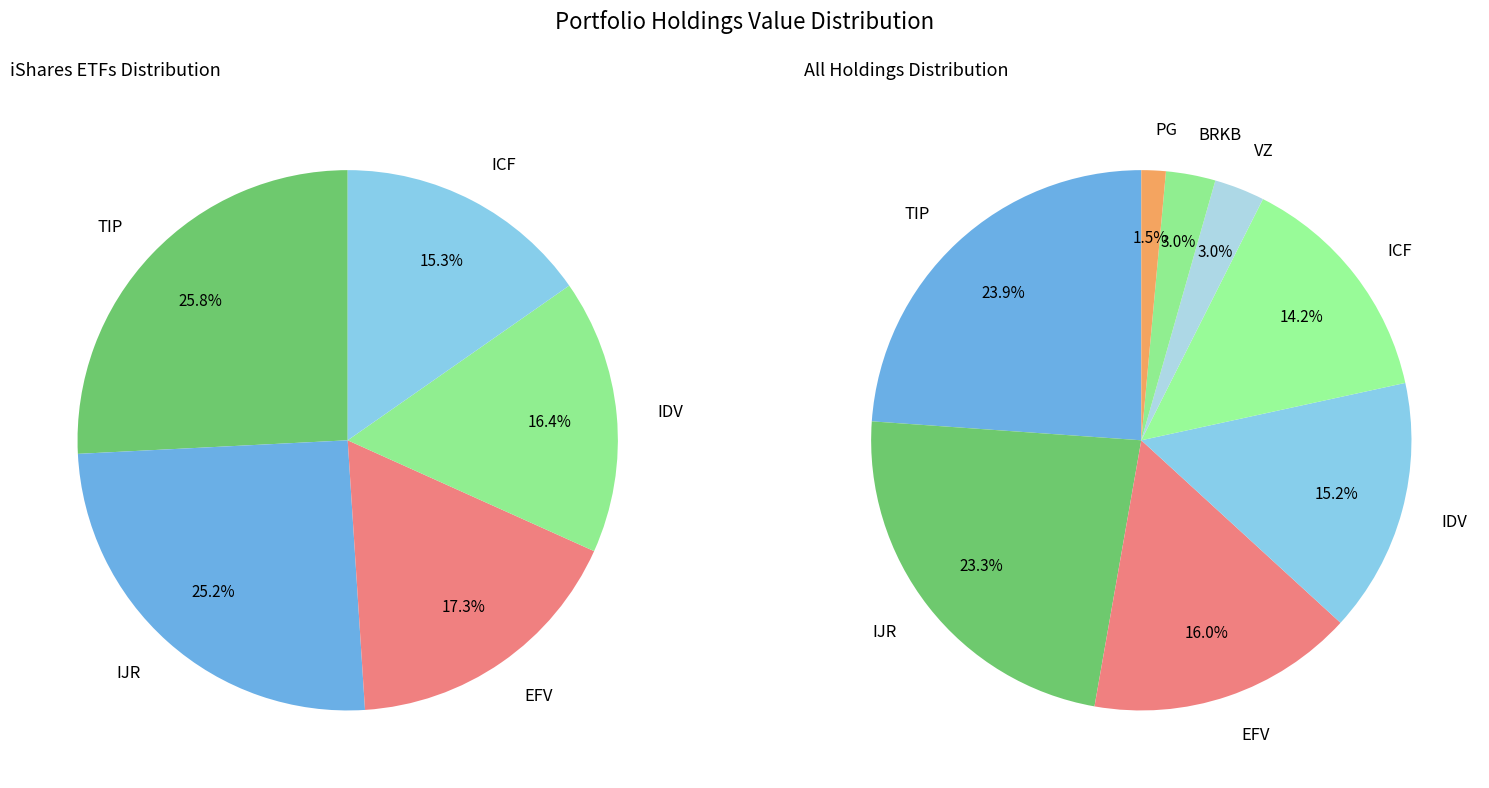

To the nearest percent, what is the difference between the 2 and 3 slice percentages?

1%